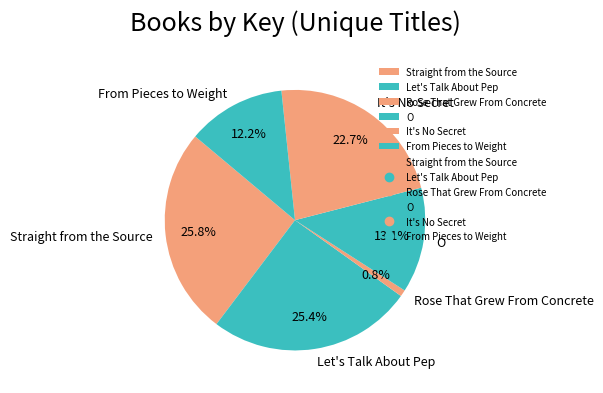

To the nearest percent, what is the average slice percentage?

17%